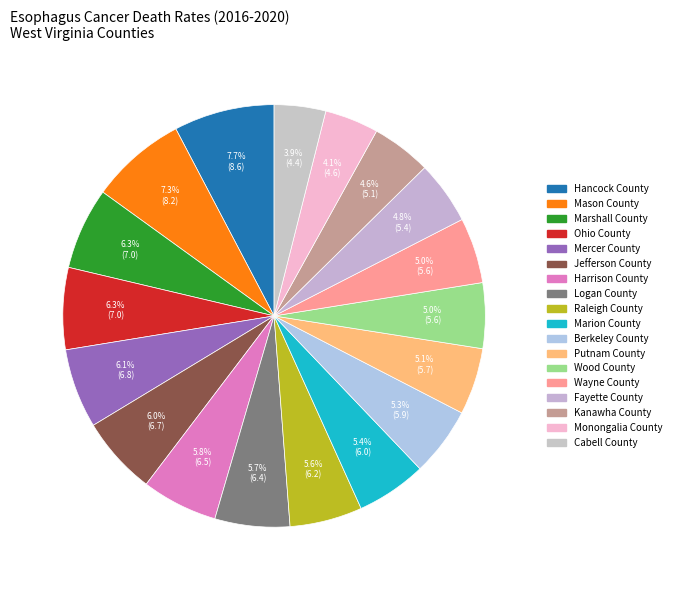

Does any single category account for the majority?

No